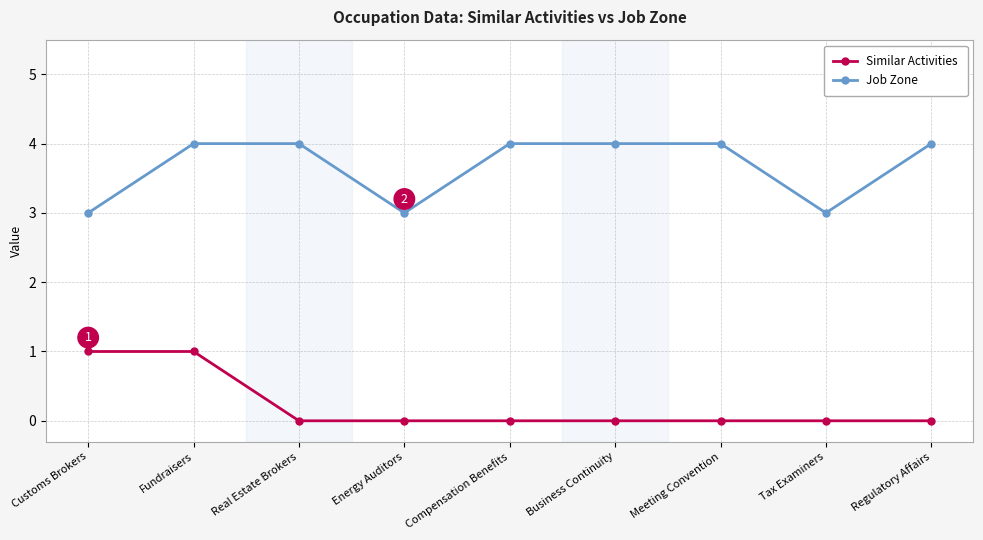

What is the approximate value of Job Zone at Real Estate Brokers?

4